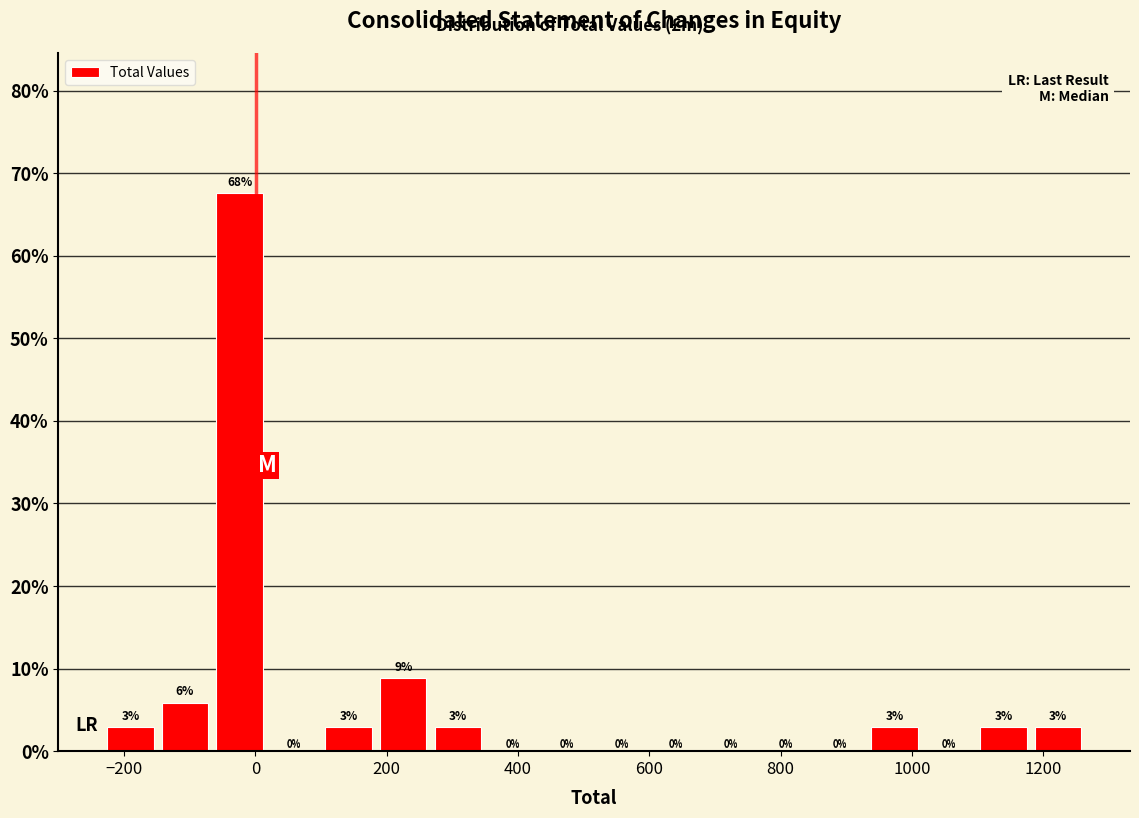

Over which range of the x-axis is the bar tallest?

-60 to 20